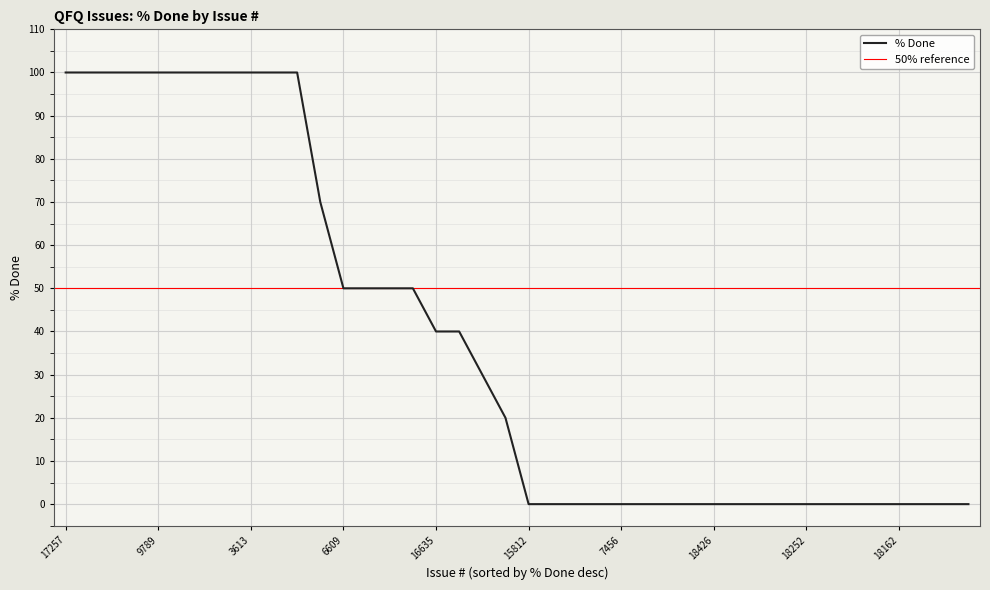

Which label corresponds to the largest value in the chart?

17257